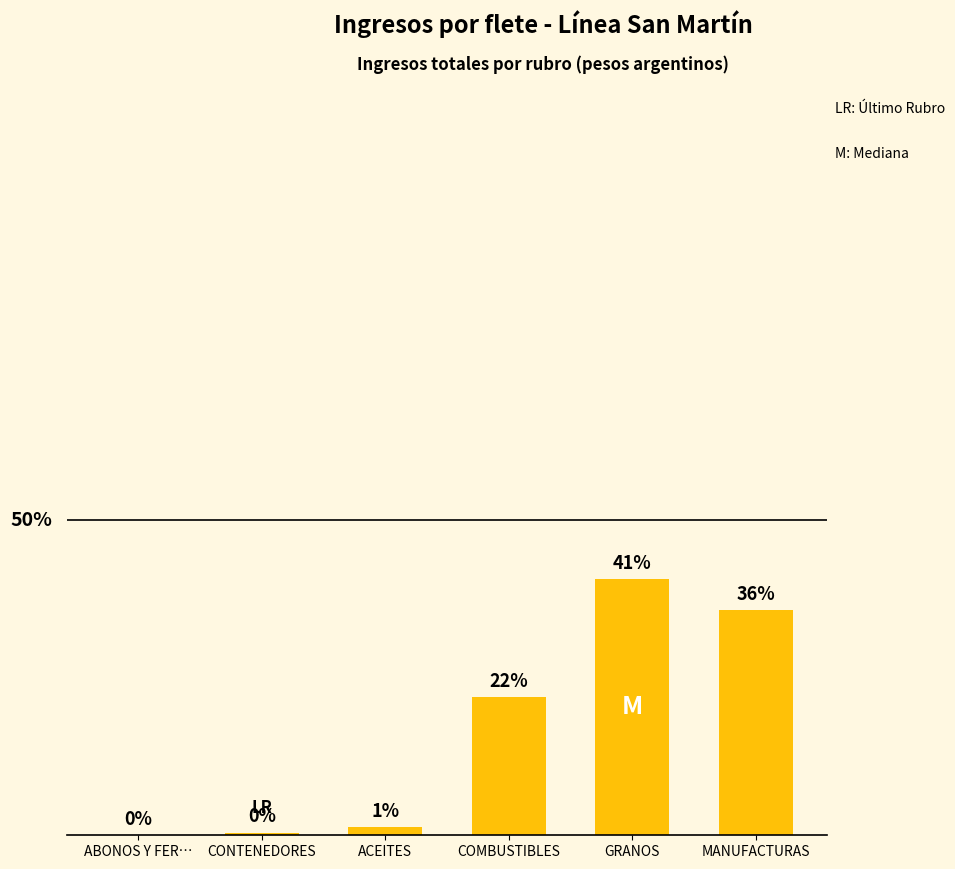

Are the bars horizontal?

No